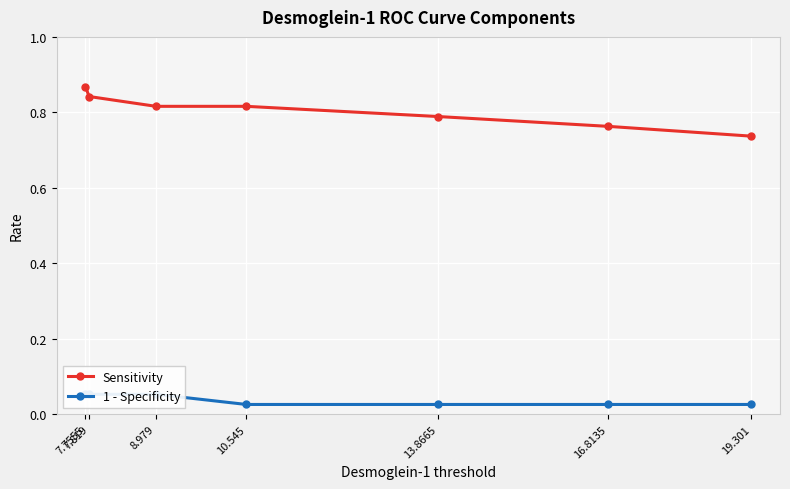

Which series has the widest spread of values?

Sensitivity